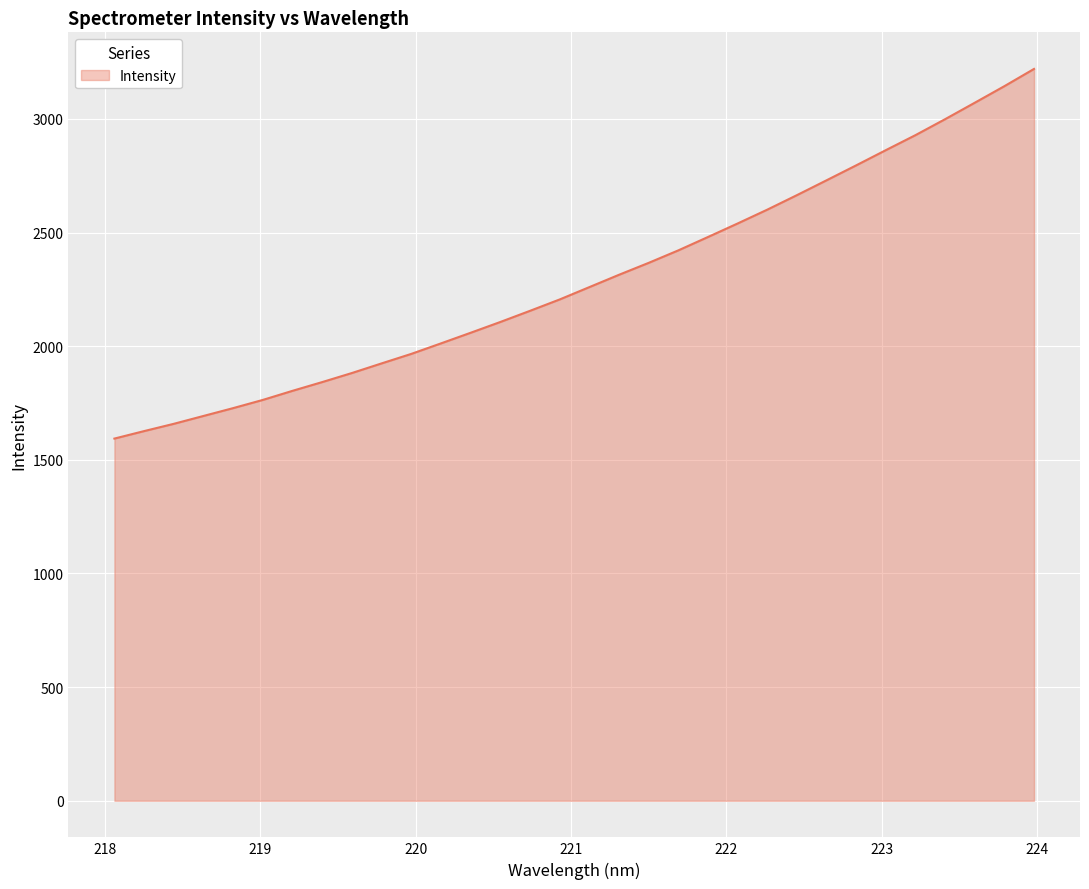

What is the difference between the maximum and minimum values?

1626.2